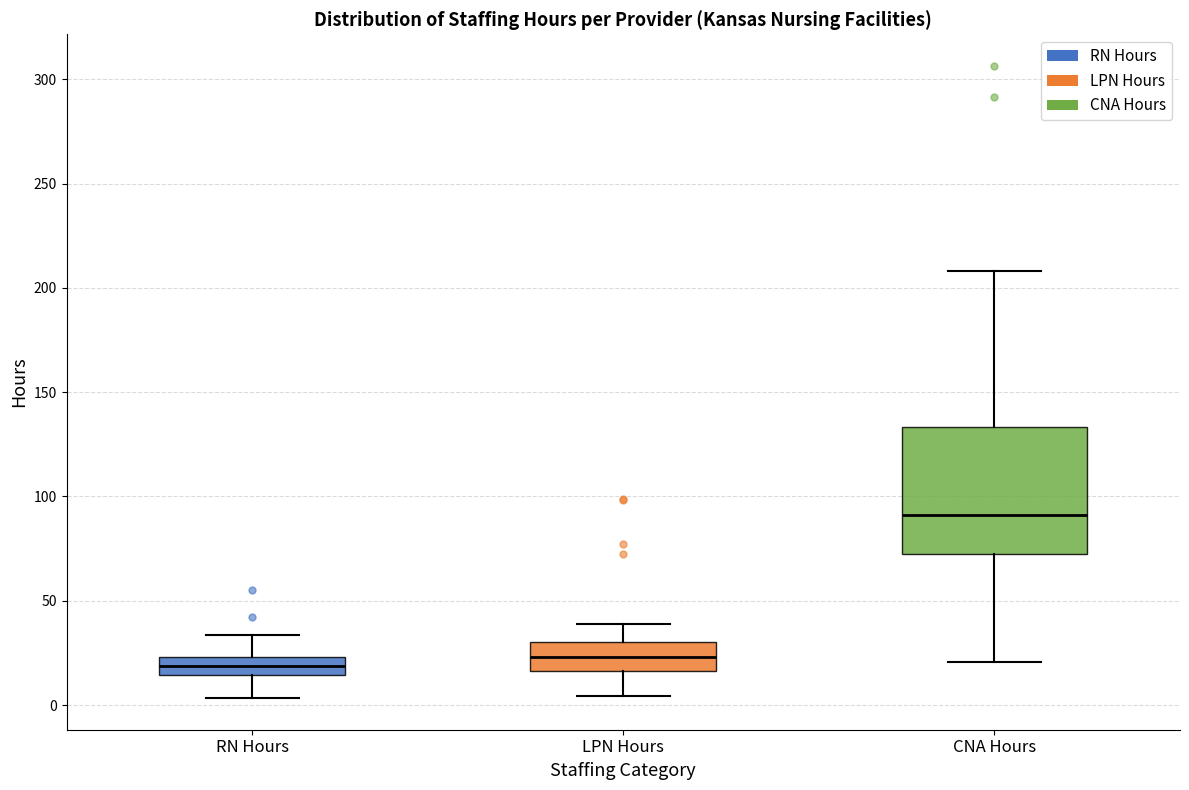

Which box's median line is the highest?

CNA Hours